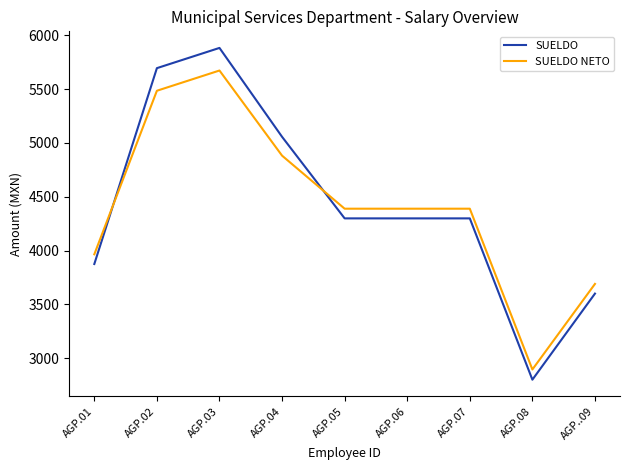

What is the average value of the SUELDO series?

4423